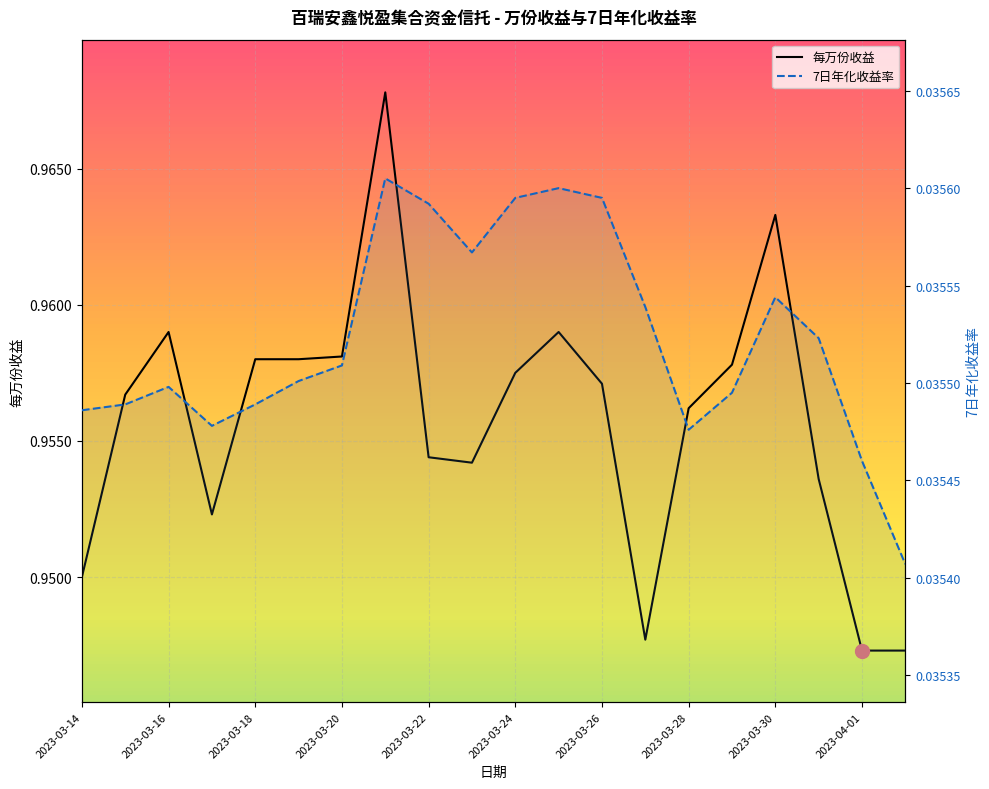

Where is the first local minimum for 每万份收益?

2023-03-17